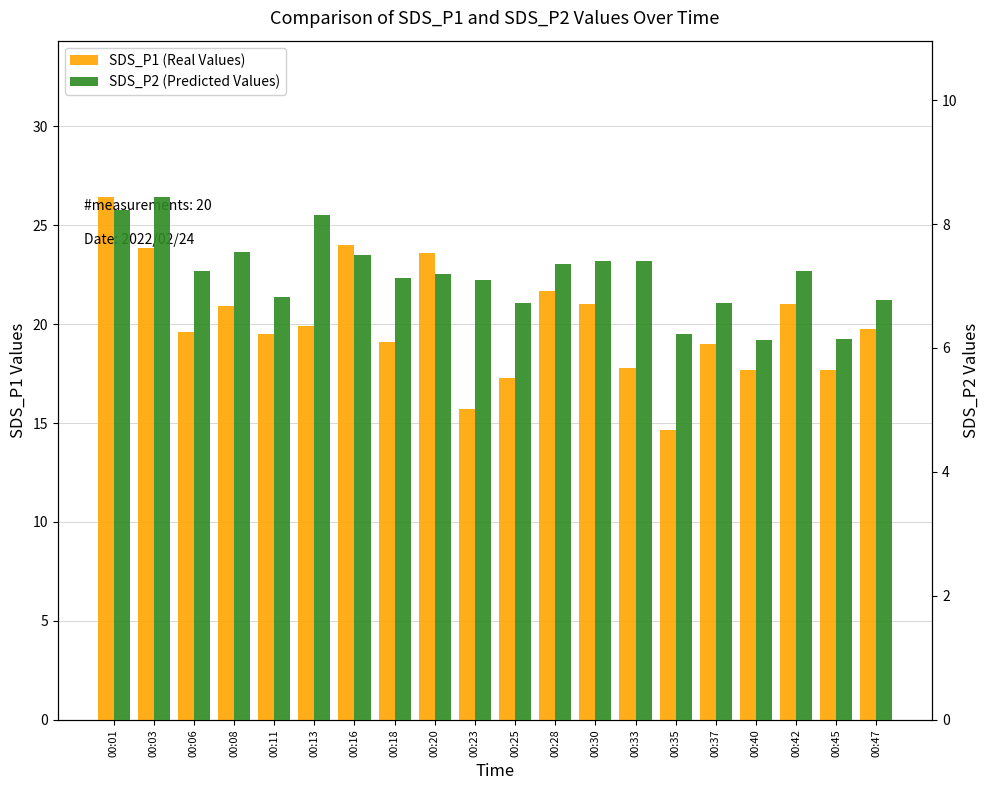

Reading left to right, transcribe all the data shown in this chart.

SDS_P1 (Real Values): 26.4	23.8	19.6	20.9	19.5	19.9	24.0	19.1	23.6	15.7	17.3	21.6	21.0	17.8	14.7	19.0	17.7	21.0	17.7	19.7
SDS_P2 (Predicted Values): 8.2	8.4	7.2	7.5	6.8	8.2	7.5	7.1	7.2	7.1	6.7	7.3	7.4	7.4	6.2	6.7	6.1	7.2	6.2	6.8